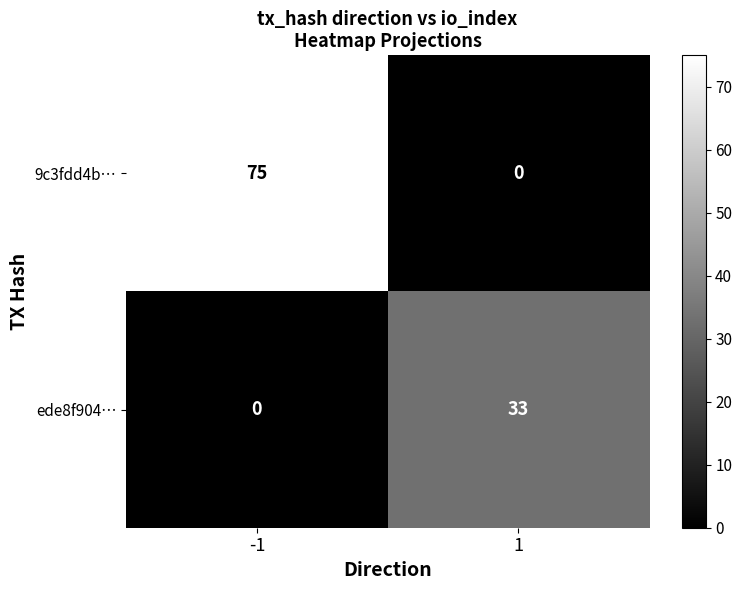

What is the difference between the highest and lowest values at -1?

75